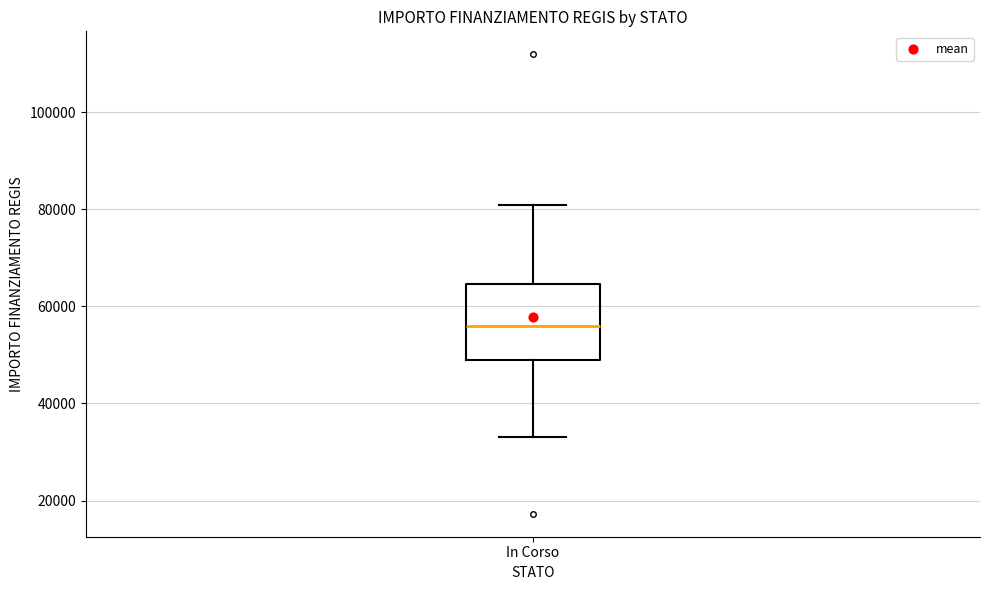

Where does the upper whisker of the box for In Corso end on the y-axis? The values are not printed on the chart, so give them approximately, as read against the axis.

80000